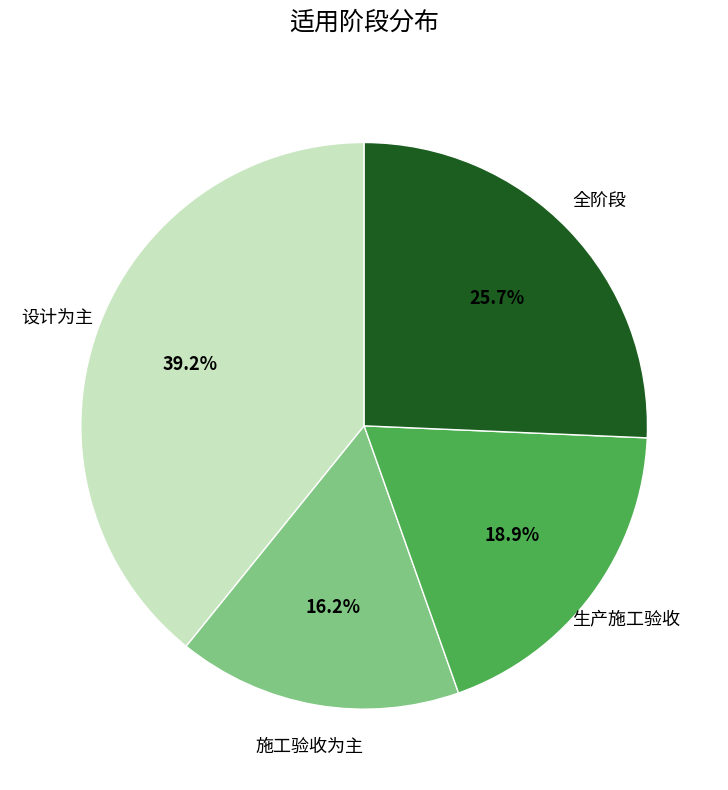

Does any single category account for the majority?

No